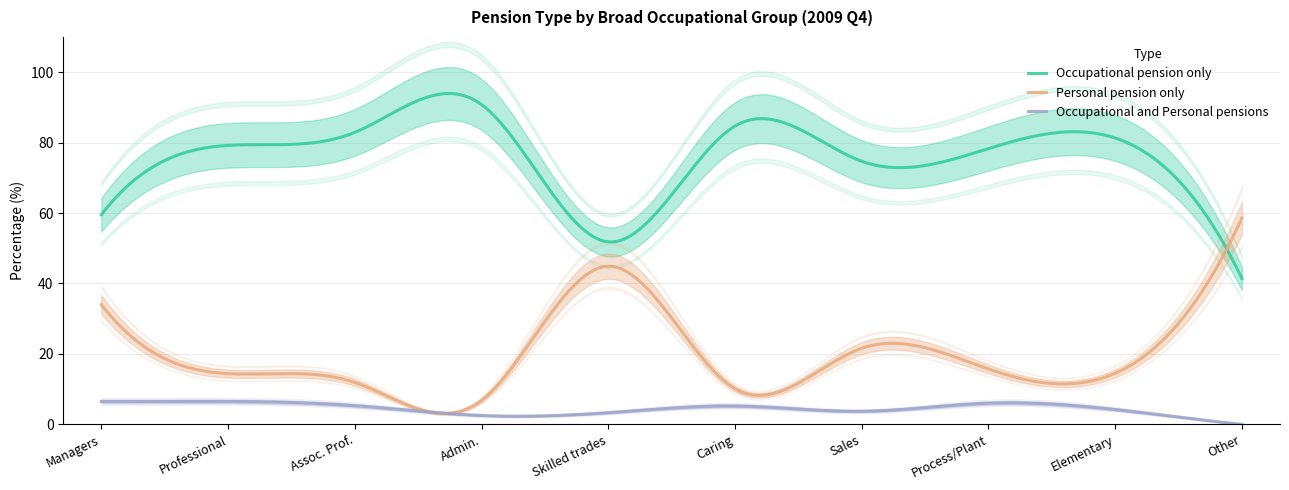

Between Administrative and secreterial and Sales and customer service, which series saw the biggest shift?

Occupational pension only